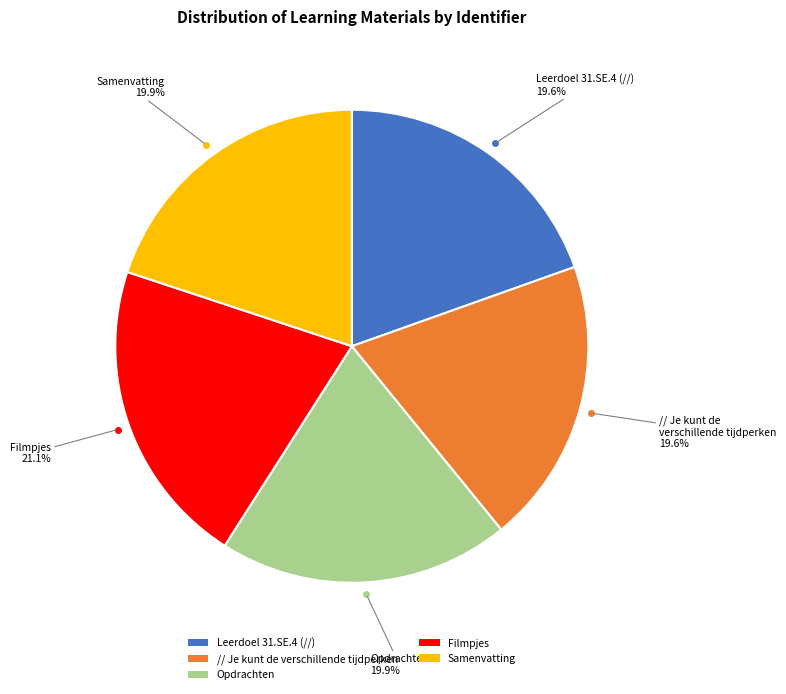

Does Filmpjes account for over 50% of the chart?

No